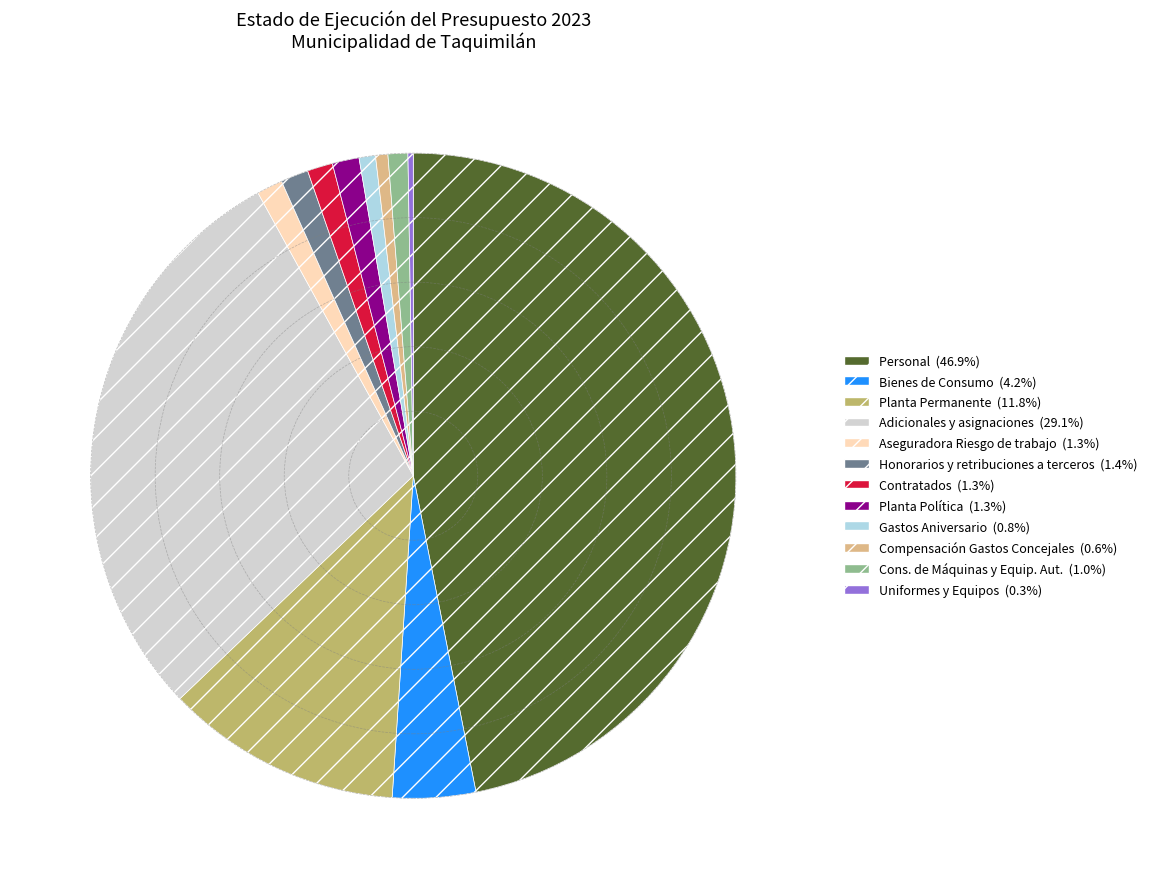

Which category has the biggest portion of the pie?

Personal